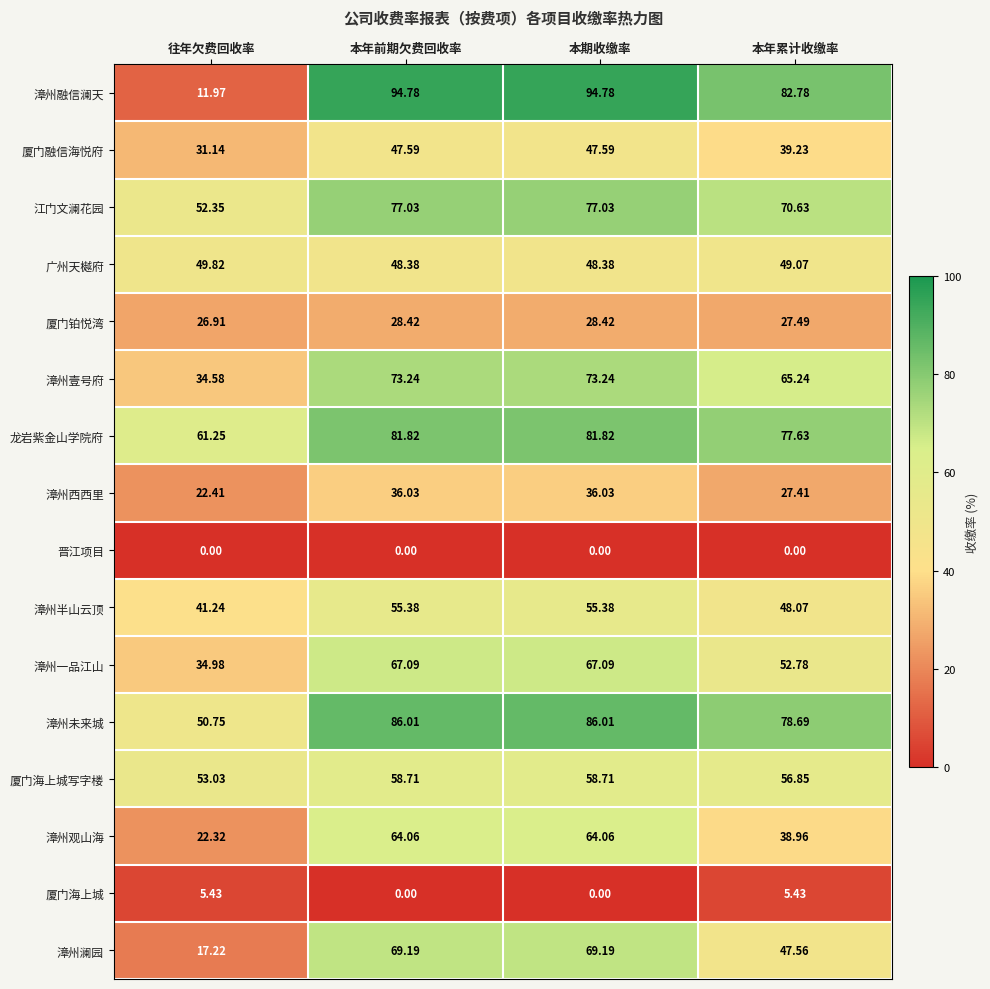

How many data points does each series have?

4